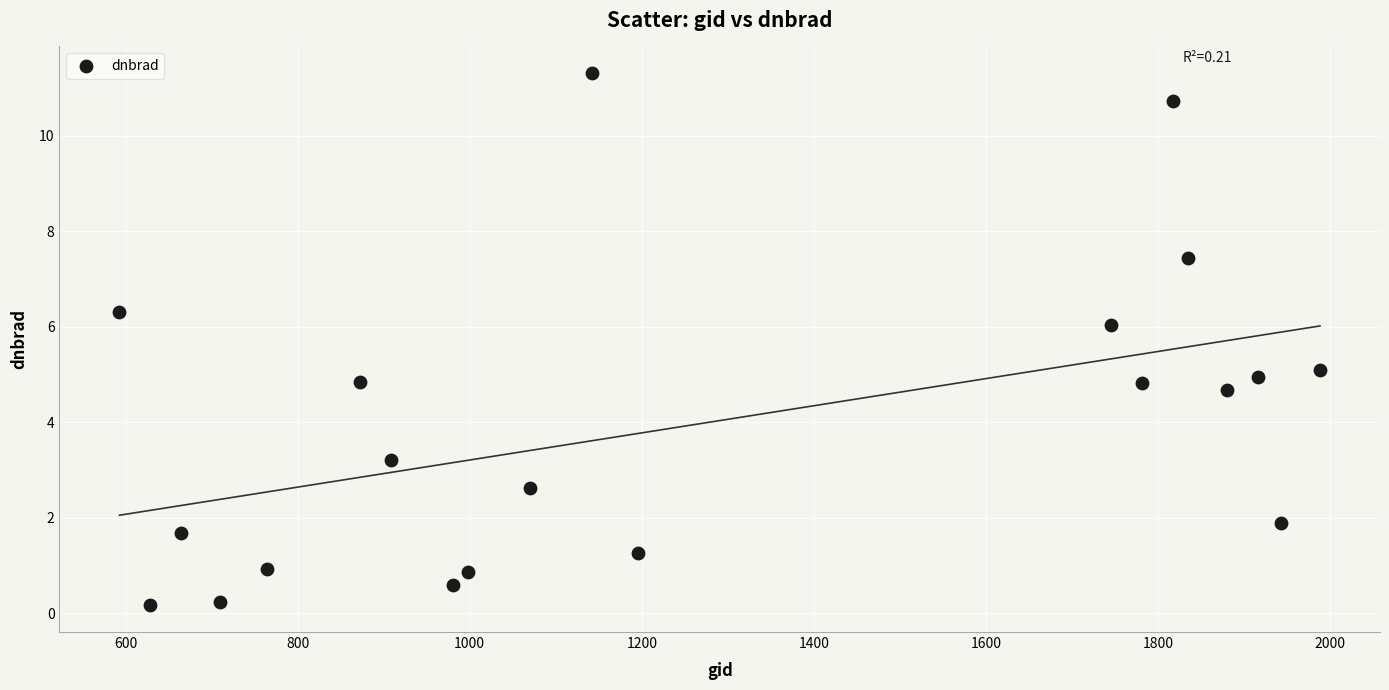

What is the range of X values (max minus min)?

1395.0